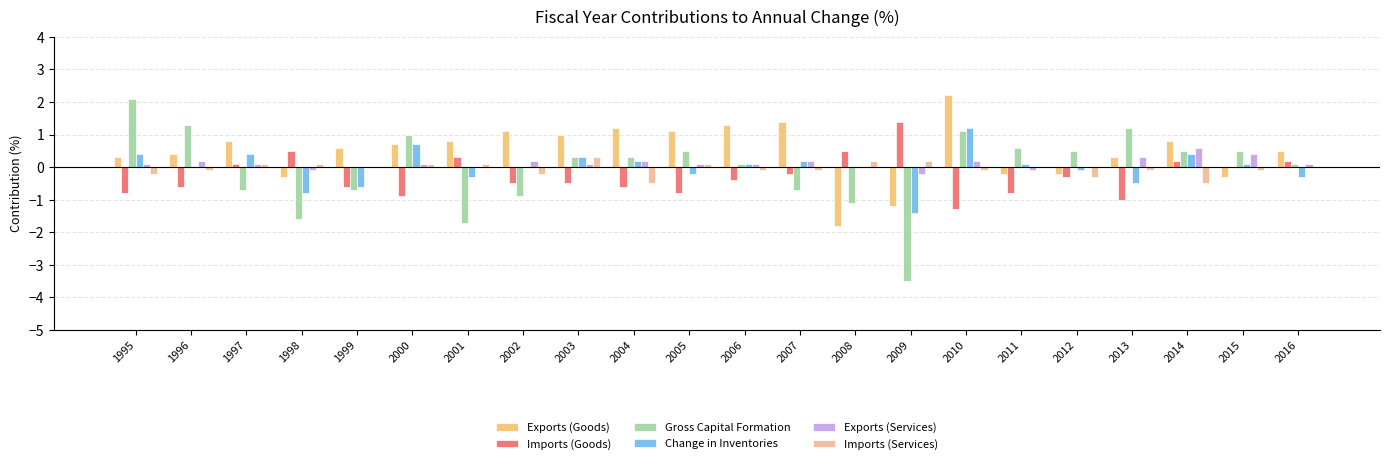

Between 2014 and 2003, which is larger?

2003